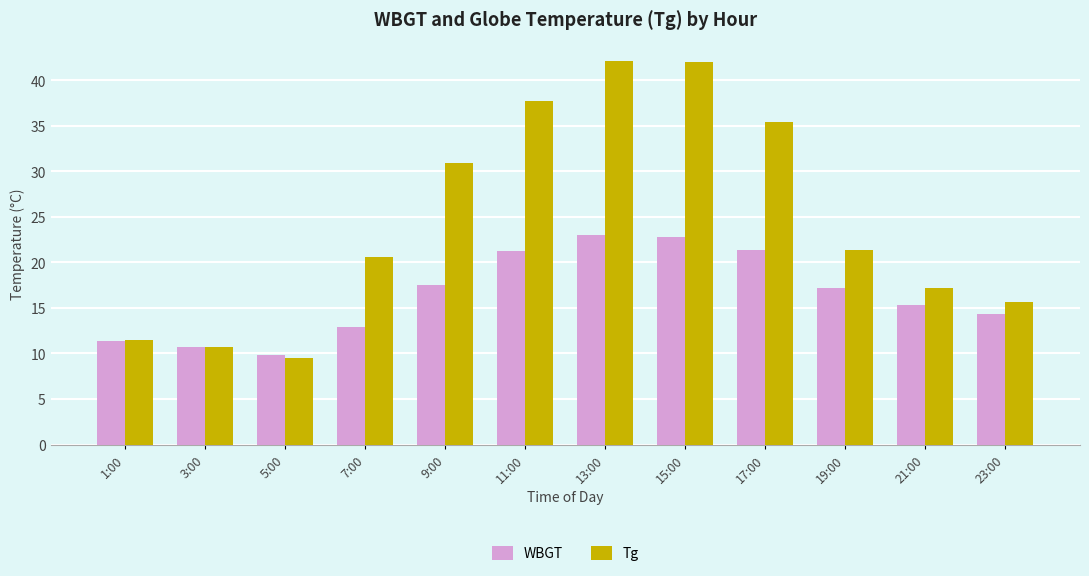

Is it true that Tg equals 17.2 at 21:00?

True